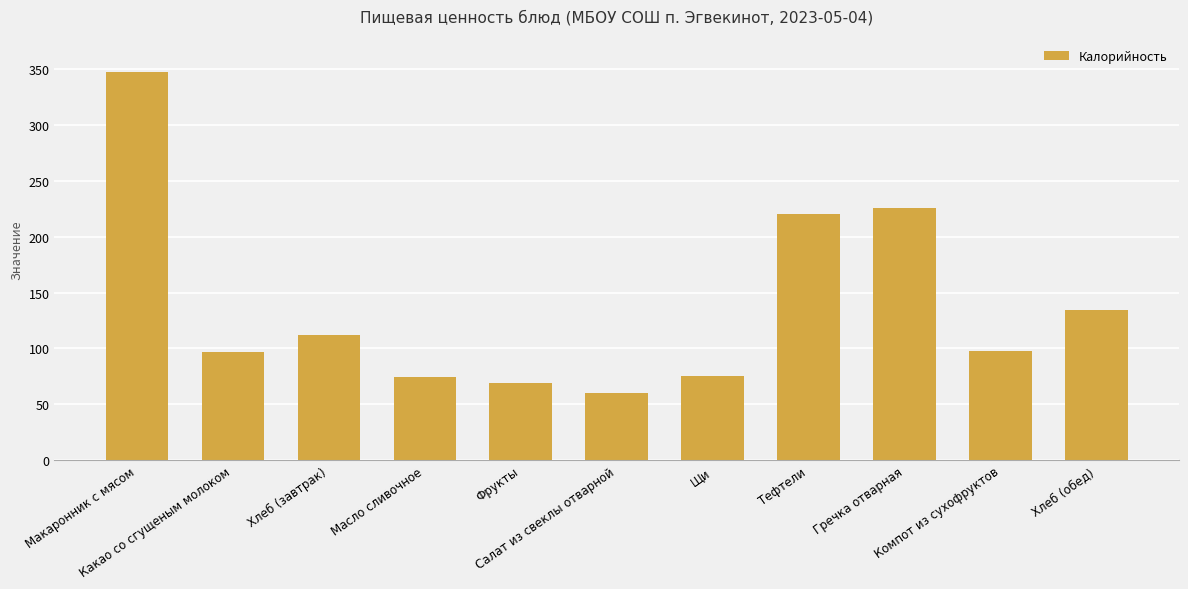

Approximately how many times larger is the value at Хлеб (обед) compared to Компот из сухофруктов?

1.4